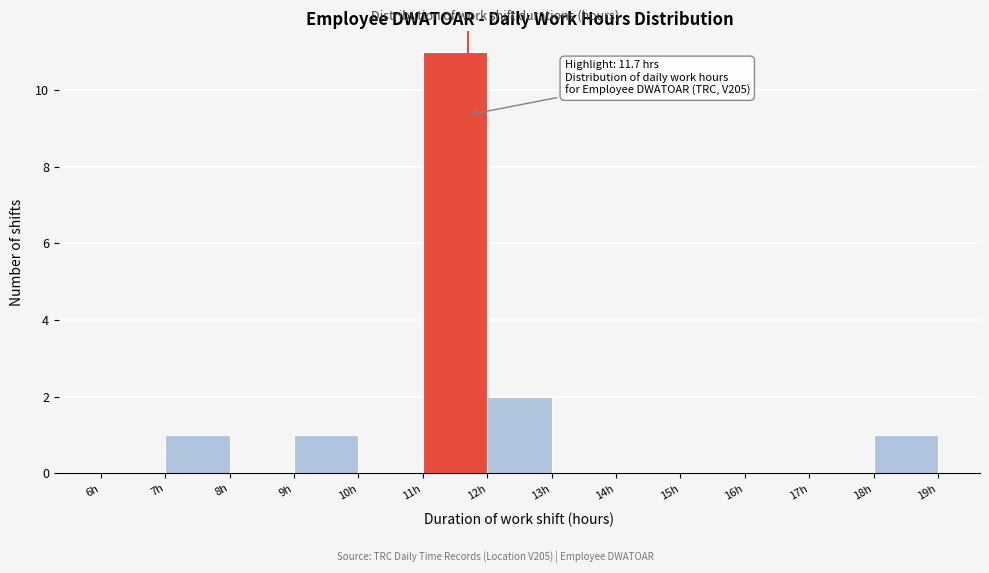

Which range on the x-axis has the tallest bar?

11 to 12